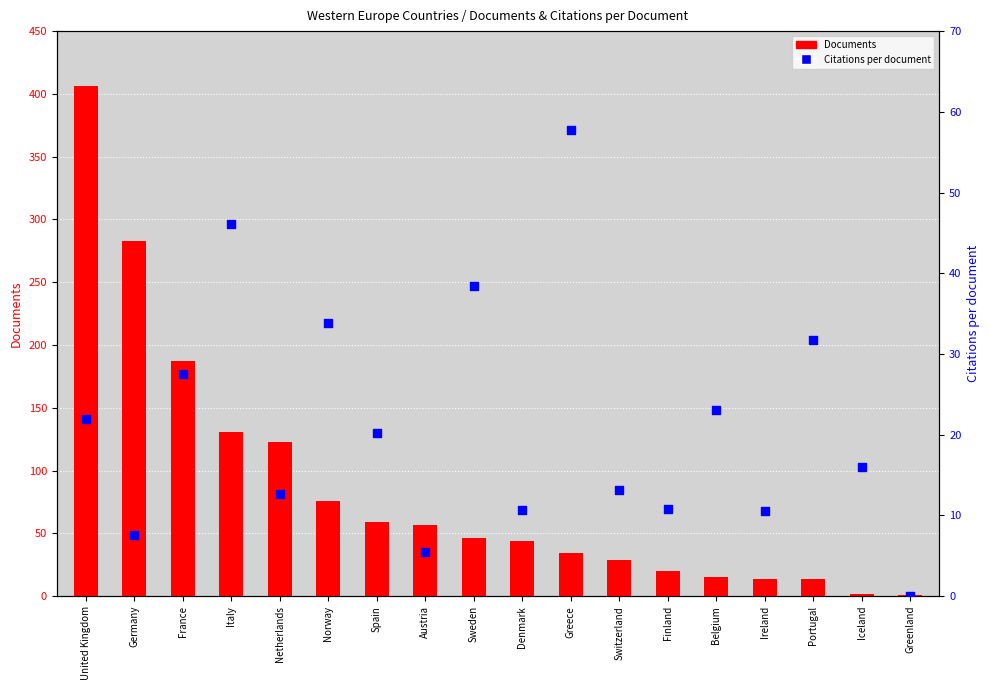

Is the value of Citations per document at Sweden greater than the value of Documents at Italy?

No